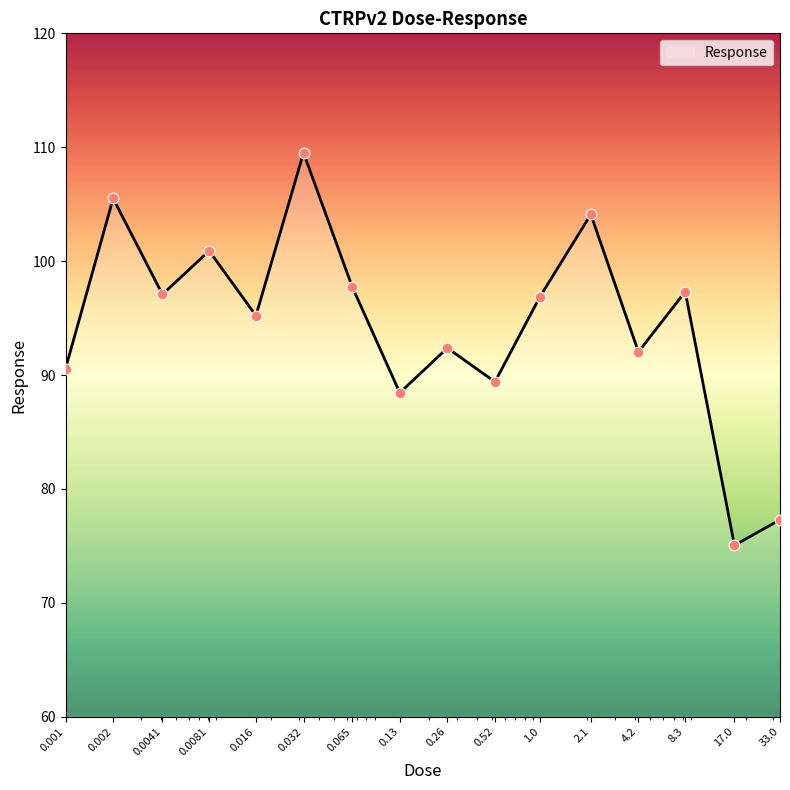

What is the maximum value shown in the chart?

109.5